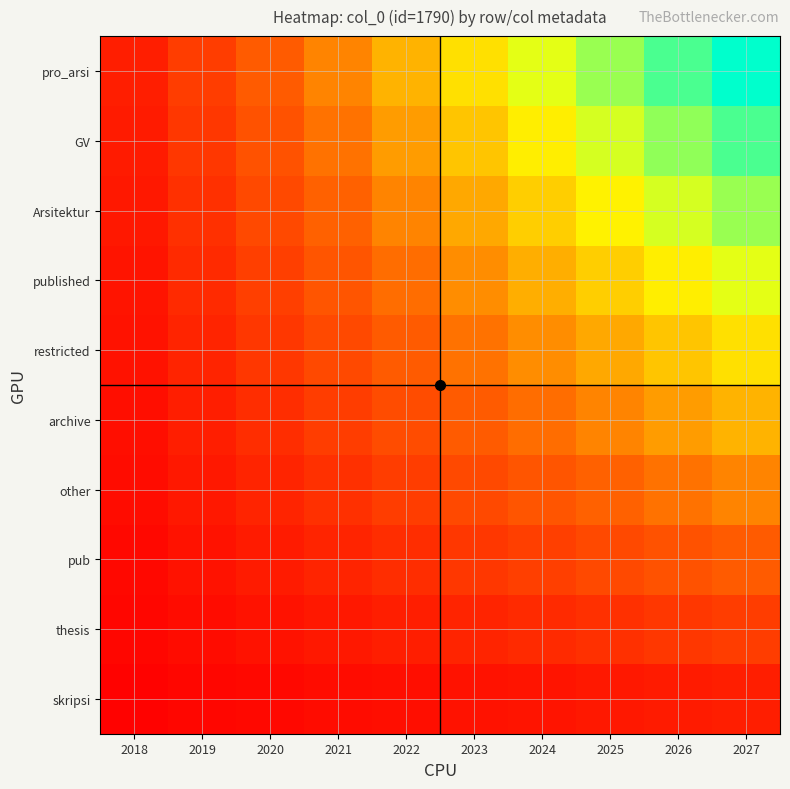

Reading left to right, what are all the values shown in this chart?

skripsi: 2018=0.0	2019=0.0	2020=0.0	2021=0.0	2022=0.1	2023=0.1	2024=0.1	2025=0.1	2026=0.1	2027=0.1
thesis: 2018=0.0	2019=0.0	2020=0.1	2021=0.1	2022=0.1	2023=0.1	2024=0.1	2025=0.2	2026=0.2	2027=0.2
pub: 2018=0.0	2019=0.1	2020=0.1	2021=0.1	2022=0.1	2023=0.2	2024=0.2	2025=0.2	2026=0.3	2027=0.3
other: 2018=0.0	2019=0.1	2020=0.1	2021=0.2	2022=0.2	2023=0.2	2024=0.3	2025=0.3	2026=0.4	2027=0.4
archive: 2018=0.1	2019=0.1	2020=0.1	2021=0.2	2022=0.2	2023=0.3	2024=0.3	2025=0.4	2026=0.5	2027=0.5
restricted: 2018=0.1	2019=0.1	2020=0.2	2021=0.2	2022=0.3	2023=0.4	2024=0.4	2025=0.5	2026=0.5	2027=0.6
published: 2018=0.1	2019=0.1	2020=0.2	2021=0.3	2022=0.3	2023=0.4	2024=0.5	2025=0.6	2026=0.6	2027=0.7
Arsitektur: 2018=0.1	2019=0.2	2020=0.2	2021=0.3	2022=0.4	2023=0.5	2024=0.6	2025=0.6	2026=0.7	2027=0.8
GV: 2018=0.1	2019=0.2	2020=0.3	2021=0.4	2022=0.5	2023=0.5	2024=0.6	2025=0.7	2026=0.8	2027=0.9
pro_arsi: 2018=0.1	2019=0.2	2020=0.3	2021=0.4	2022=0.5	2023=0.6	2024=0.7	2025=0.8	2026=0.9	2027=1.0